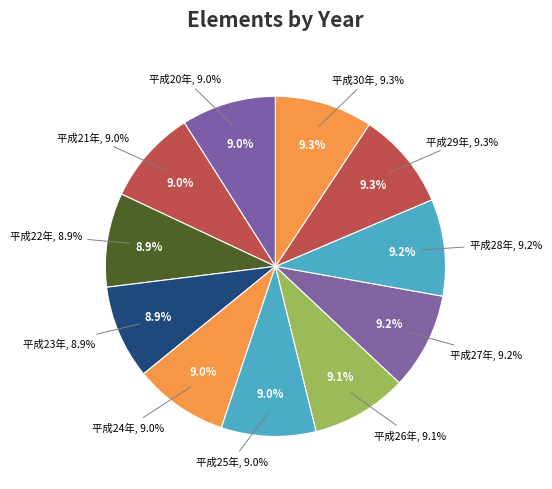

Is 平成29年 the majority of the pie?

No